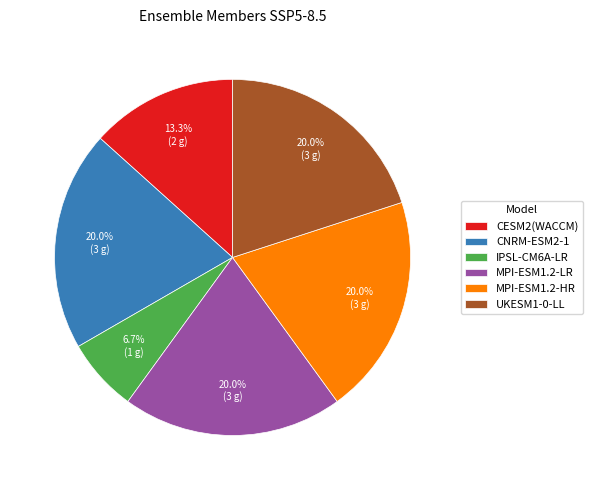

The MPI-ESM1.2-HR slice represents 20% of the pie. True or false?

True